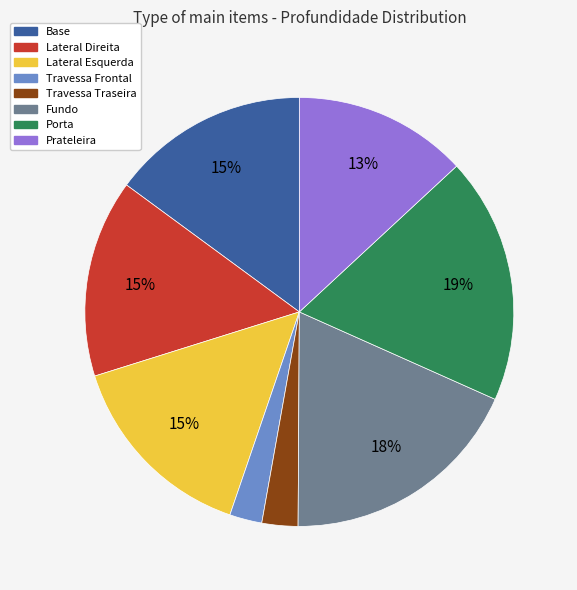

To the nearest percent, what portion does Travessa Frontal represent?

2%